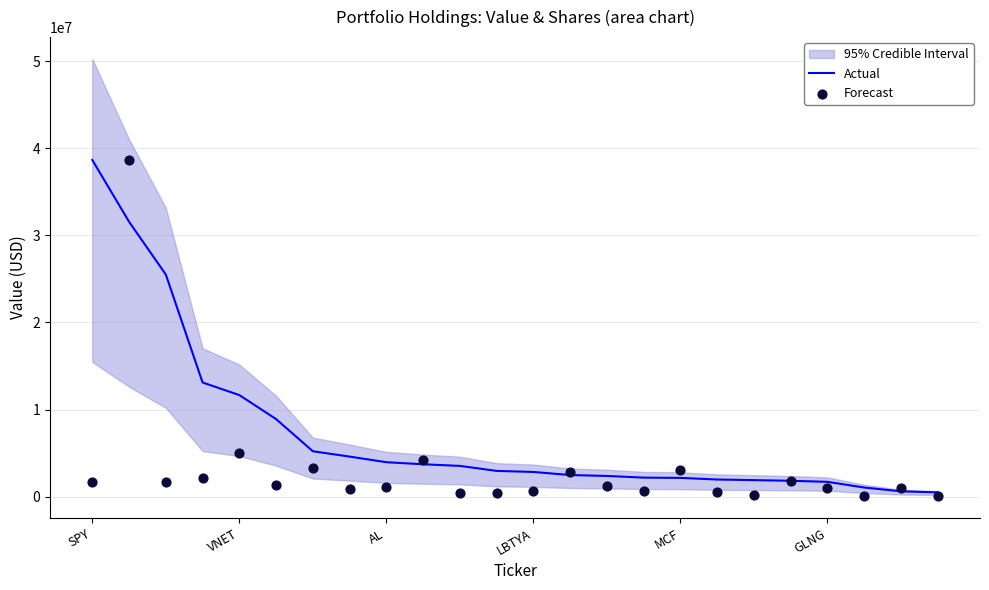

What is the maximum value for Actual?

38654000